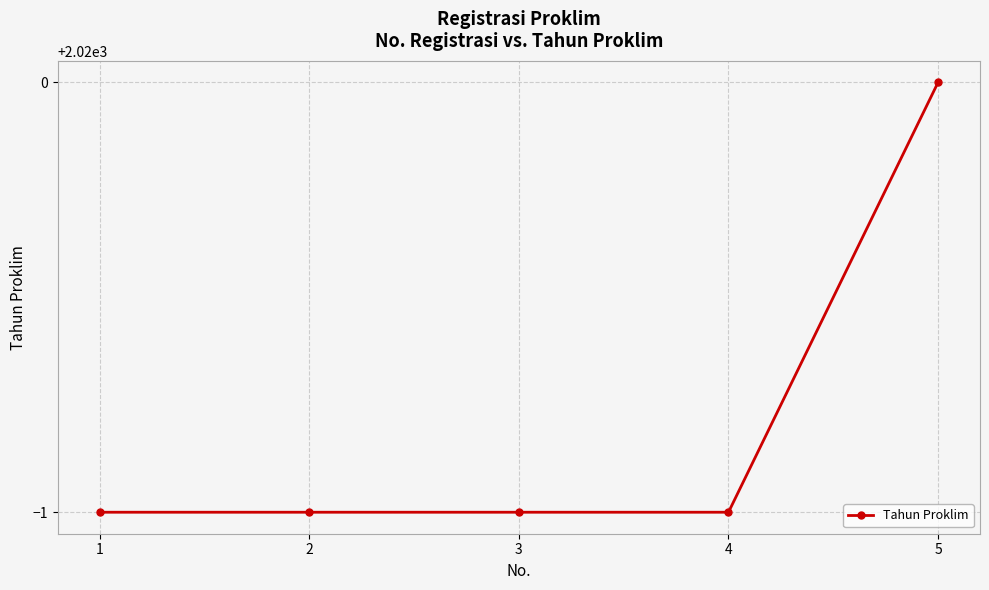

What is the difference between the maximum and second lowest values?

1